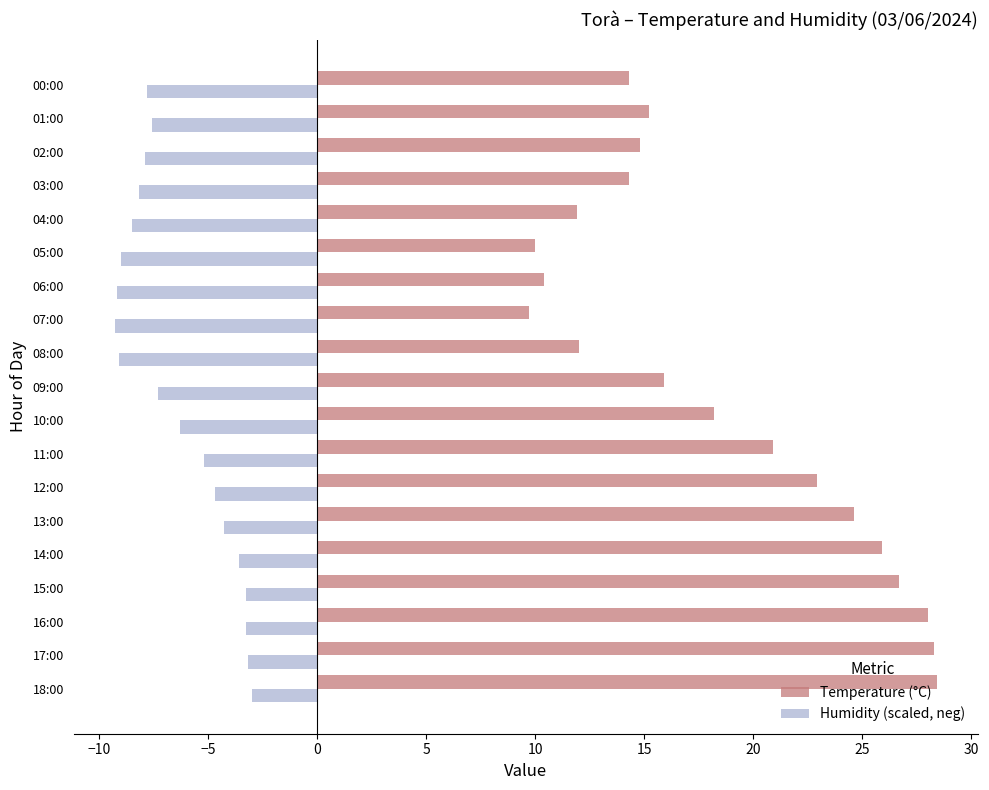

How many data points in Humidity (scaled, neg) are above -7?

9